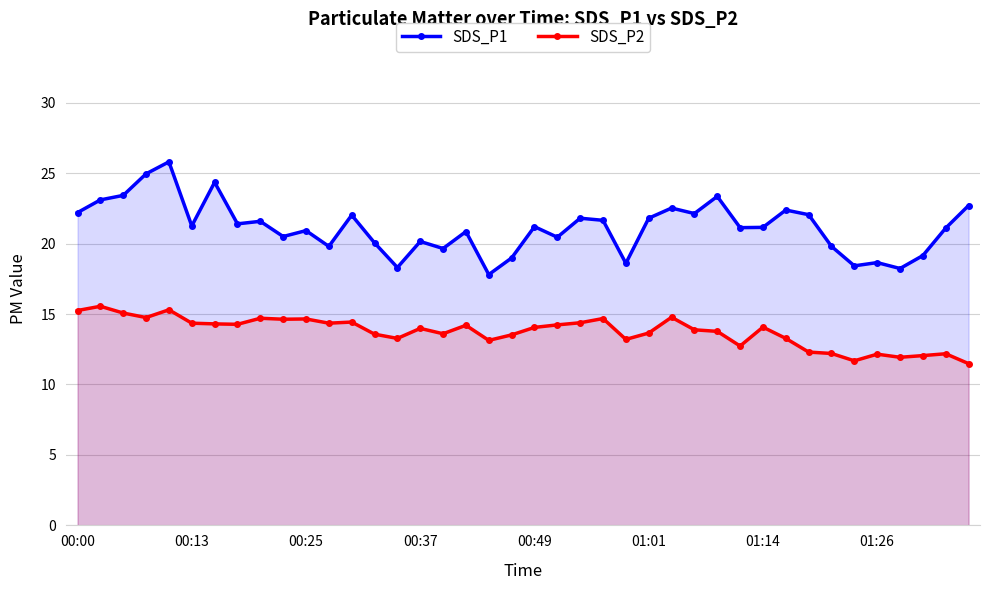

Reading right to left, transcribe all the data shown in this chart.

SDS_P1: 22.7	21.1	19.1	18.2	18.6	18.4	19.8	22.1	22.4	21.1	21.1	23.4	22.1	22.5	21.8	18.6	21.6	21.8	20.4	21.2	19.0	17.8	20.9	19.6	20.1	18.3	20.1	22.0	19.8	20.9	20.5	21.6	21.4	24.4	21.2	25.8	24.9	23.4	23.1	22.2
SDS_P2: 11.5	12.2	12.1	11.9	12.2	11.7	12.2	12.3	13.3	14.1	12.7	13.8	13.9	14.8	13.7	13.2	14.7	14.4	14.2	14.1	13.5	13.1	14.2	13.6	14.0	13.3	13.6	14.4	14.3	14.7	14.6	14.7	14.3	14.3	14.3	15.3	14.8	15.1	15.6	15.2